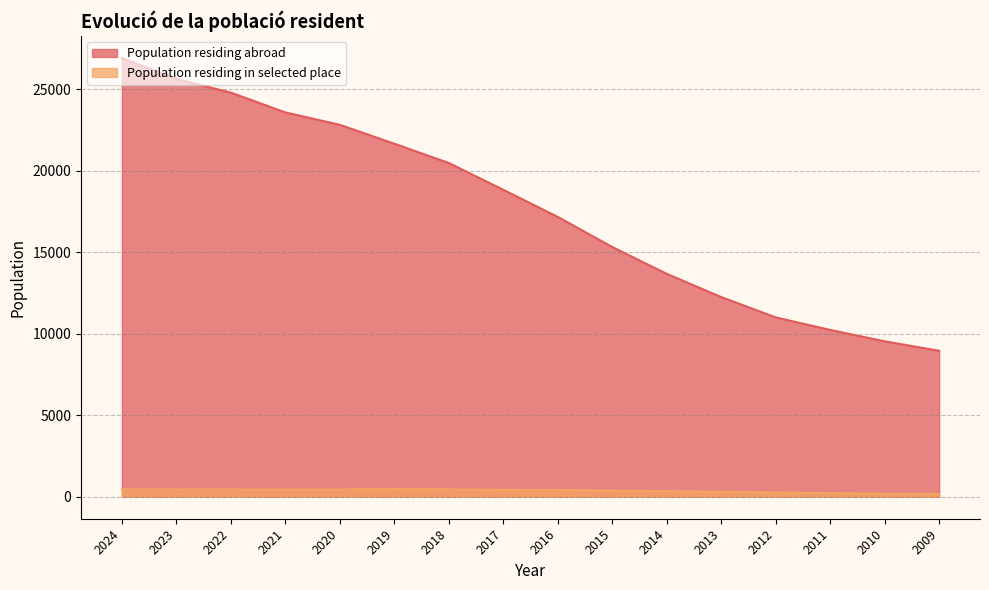

The Population residing abroad series shows 17168 at 2016. True or false?

True